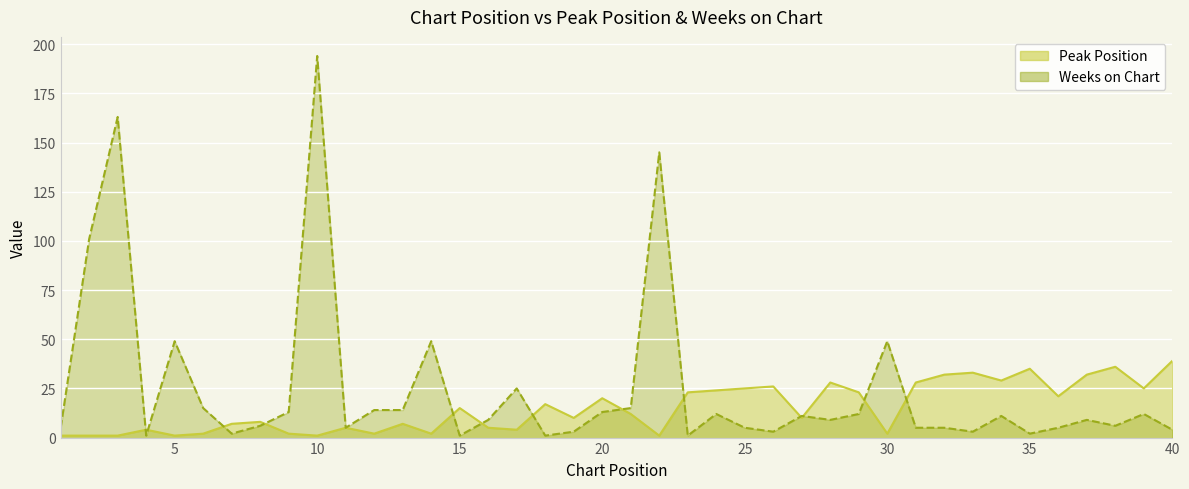

What is the lowest value of the Peak Position series?

1